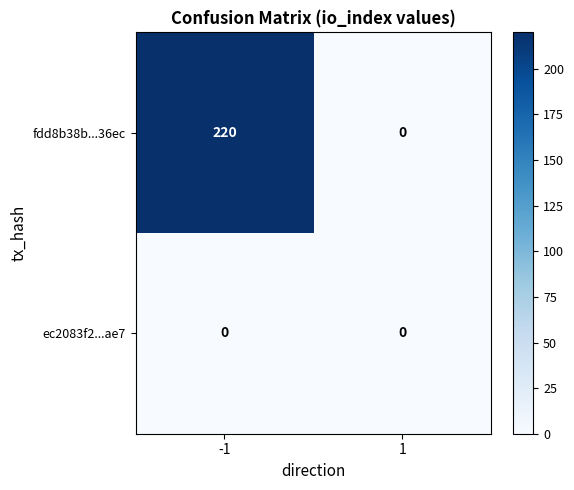

Reading left to right, extract all data points from this chart.

fdd8b38b...36ec: 220	0
ec2083f2...ae7: 0	0